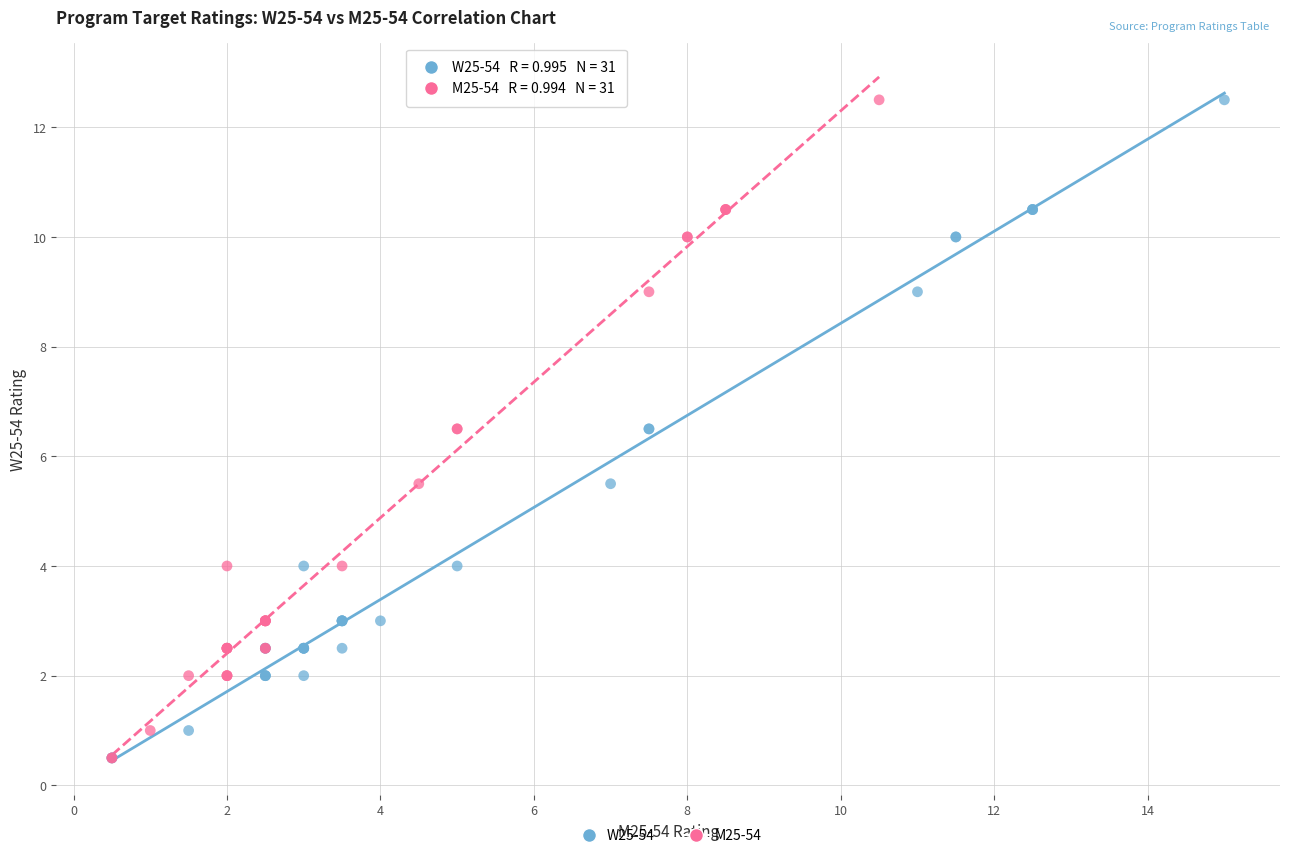

What are all the series names shown in the legend?

W25-54, M25-54